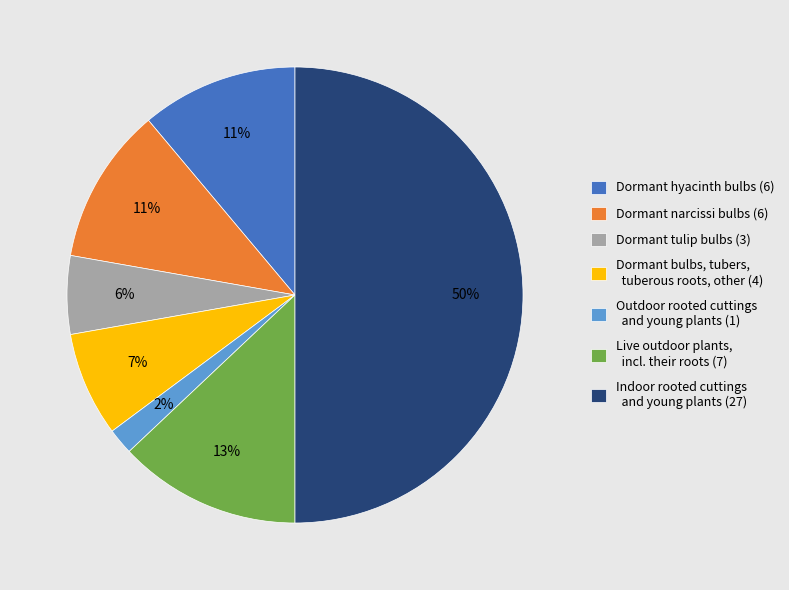

Is it true that Dormant hyacinth bulbs is 1% of the pie?

False